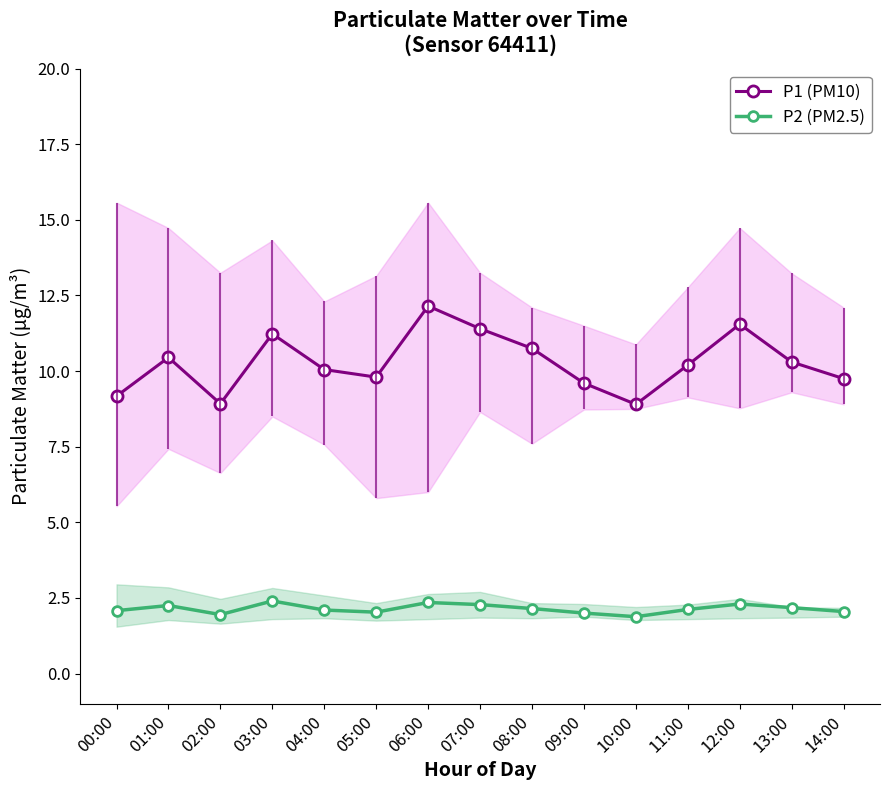

At which category is the sum across all series the highest?

06:00